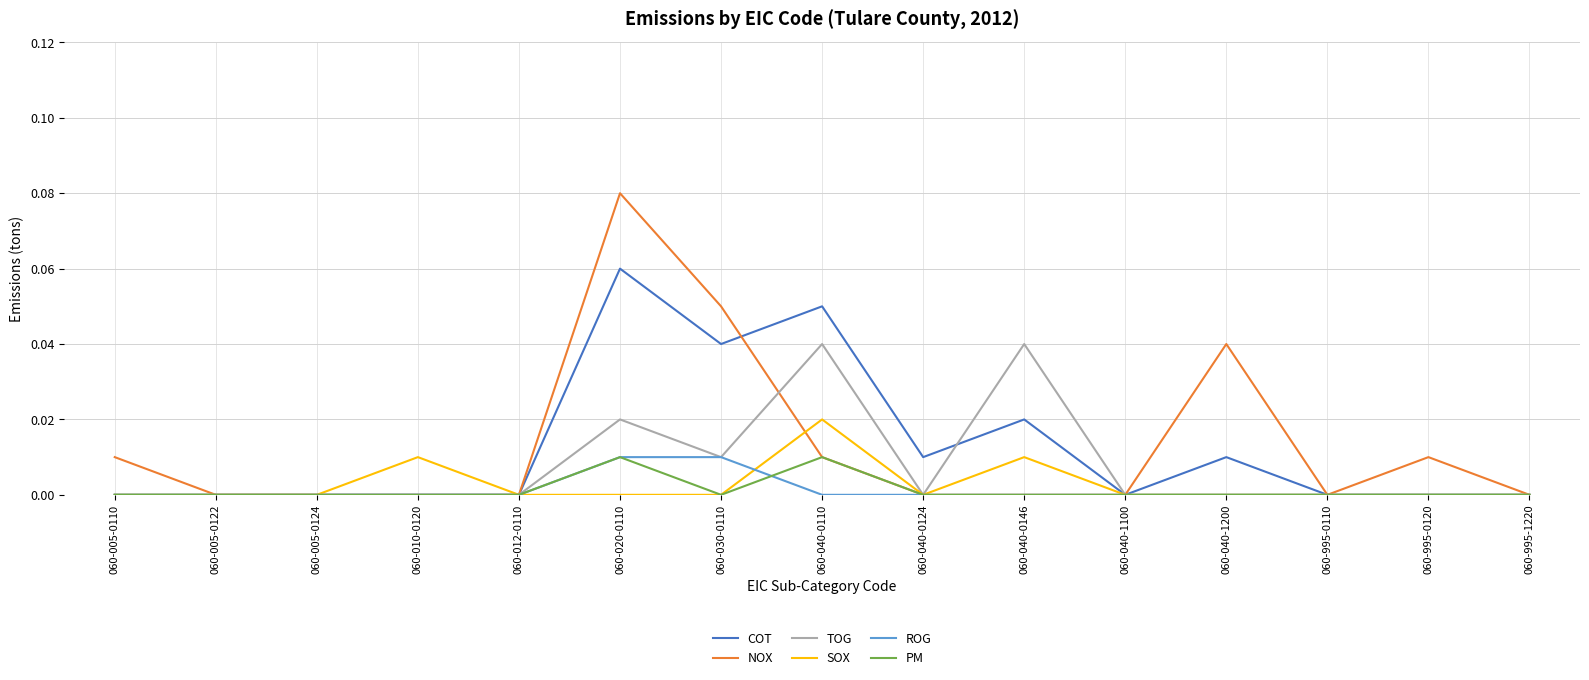

At which category does the chart reach its peak across all series?

060-020-0110